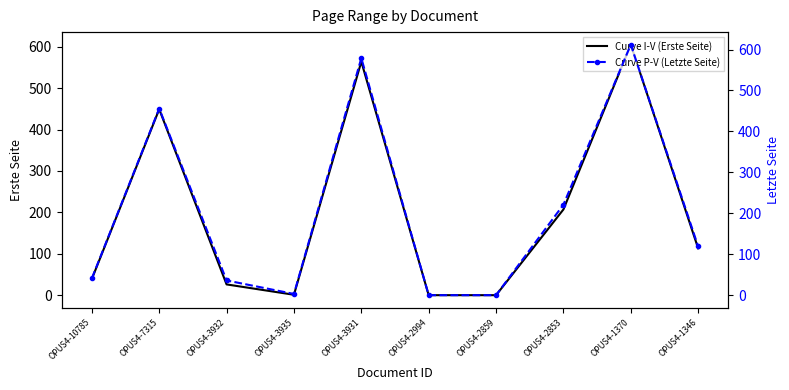

Which series has the largest total across all categories?

Curve P-V (Letzte Seite)